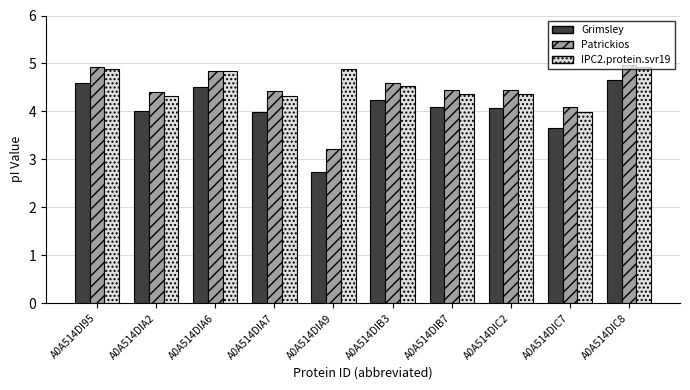

Reading right to left, what are all the values shown in this chart?

Grimsley: A0A514DIC8=4.7	A0A514DIC7=3.7	A0A514DIC2=4.1	A0A514DIB7=4.1	A0A514DIB3=4.2	A0A514DIA9=2.7	A0A514DIA7=4.0	A0A514DIA6=4.5	A0A514DIA2=4.0	A0A514DI95=4.6
Patrickios: A0A514DIC8=5.0	A0A514DIC7=4.1	A0A514DIC2=4.4	A0A514DIB7=4.4	A0A514DIB3=4.6	A0A514DIA9=3.2	A0A514DIA7=4.4	A0A514DIA6=4.9	A0A514DIA2=4.4	A0A514DI95=4.9
IPC2.protein.svr19: A0A514DIC8=4.9	A0A514DIC7=4.0	A0A514DIC2=4.4	A0A514DIB7=4.4	A0A514DIB3=4.5	A0A514DIA9=4.9	A0A514DIA7=4.3	A0A514DIA6=4.8	A0A514DIA2=4.3	A0A514DI95=4.9